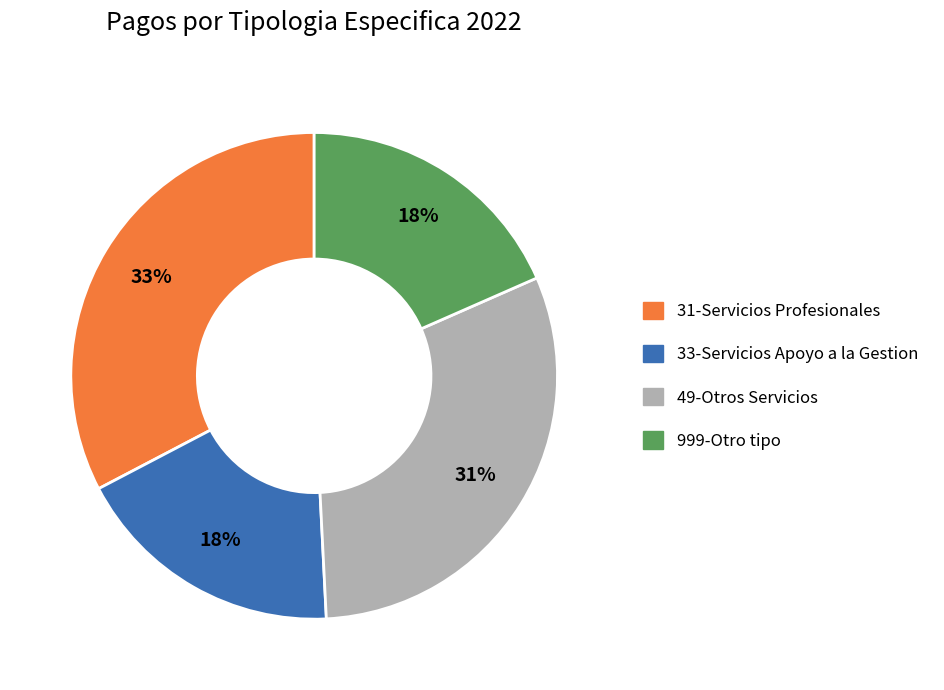

To the nearest percent, what is the average slice percentage?

25%